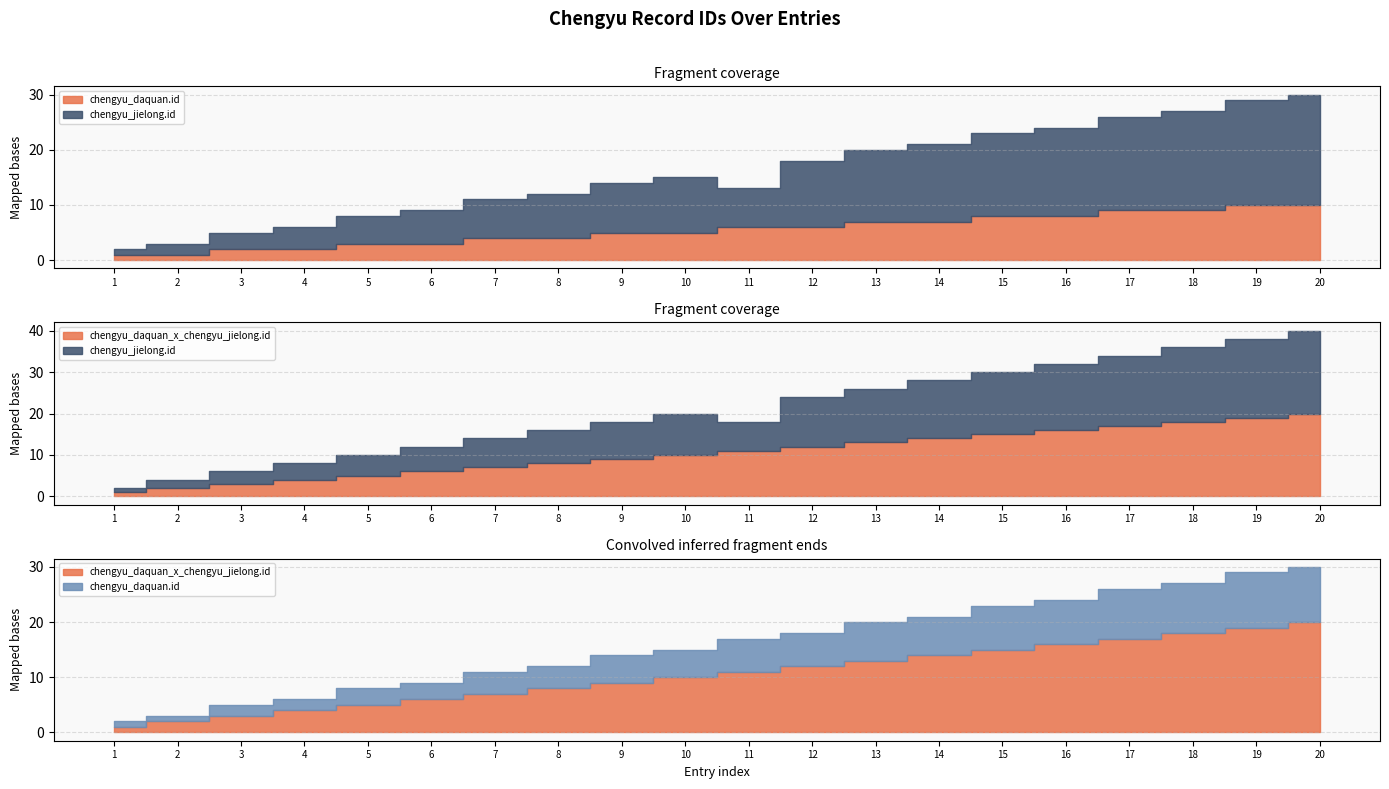

True or false: chengyu_daquan_x_chengyu_jielong.id and chengyu_daquan.id intersect in this chart.

False